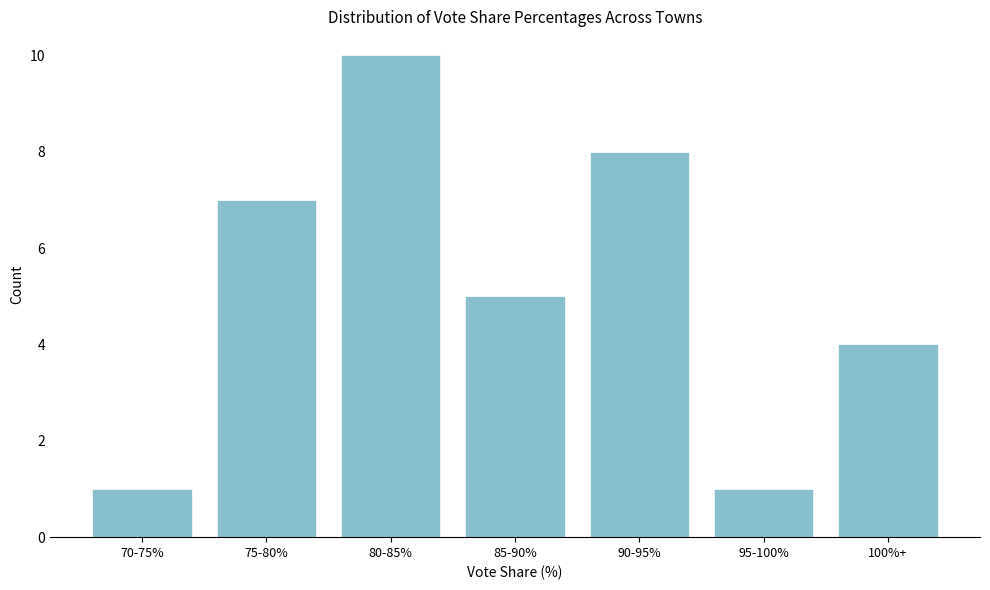

Reading left to right, transcribe all the data shown in this chart.

70-75%=1	75-80%=7	80-85%=10	85-90%=5	90-95%=8	95-100%=1	100%+=4